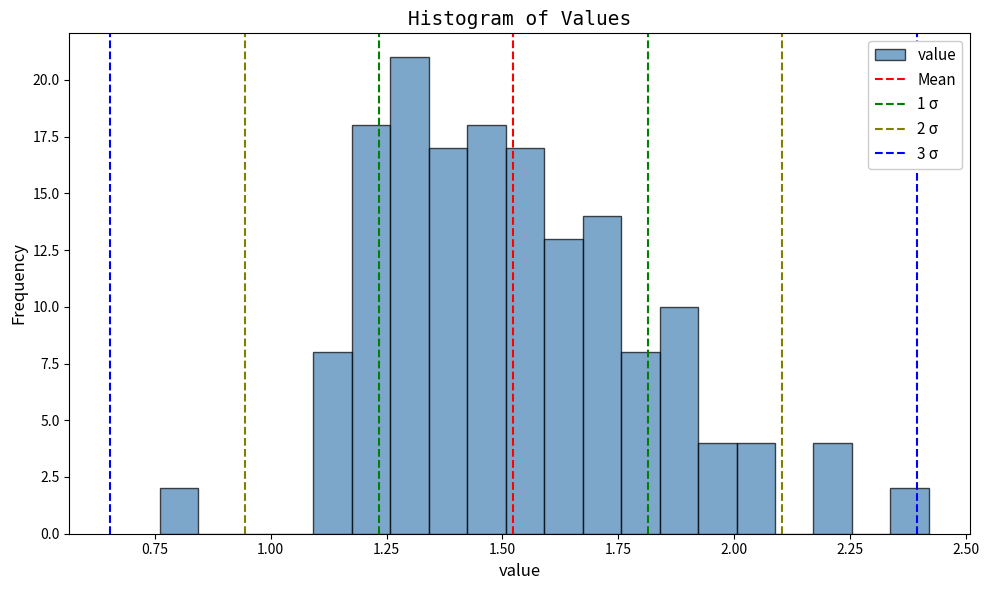

Read against the x-axis, roughly where is the centre of the tallest bar?

1.30